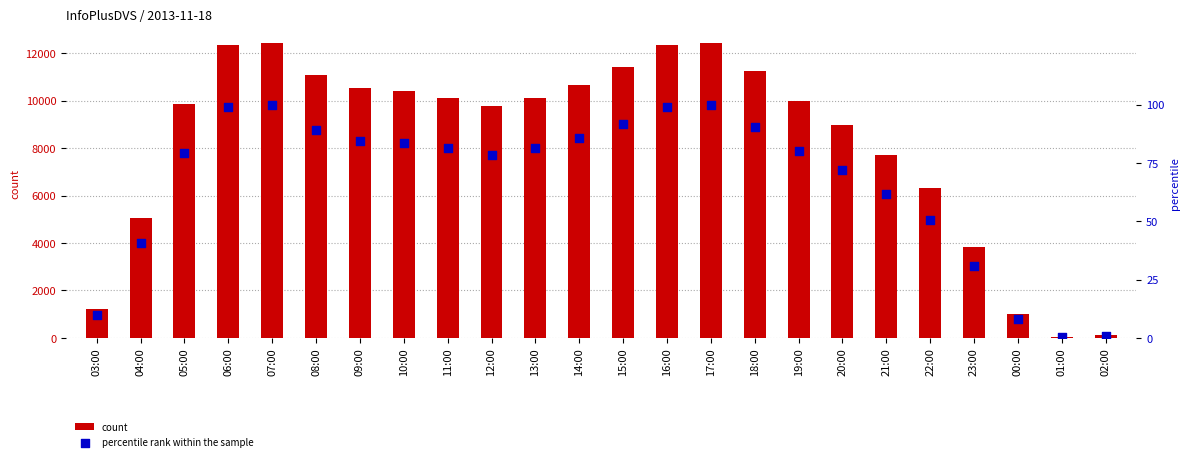

Which series has the largest Y range (max minus min)?

count